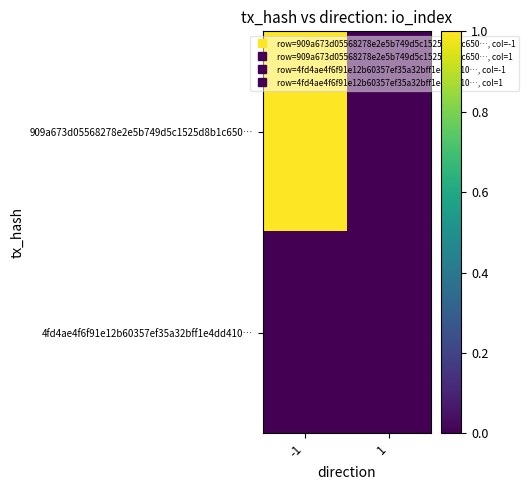

Reading right to left, what are all the values shown in this chart?

909a673d05568278e2e5b749d5c1525d8b1c650…: 1=0	-1=1
4fd4ae4f6f91e12b60357ef35a32bff1e4dd410…: 1=0	-1=0